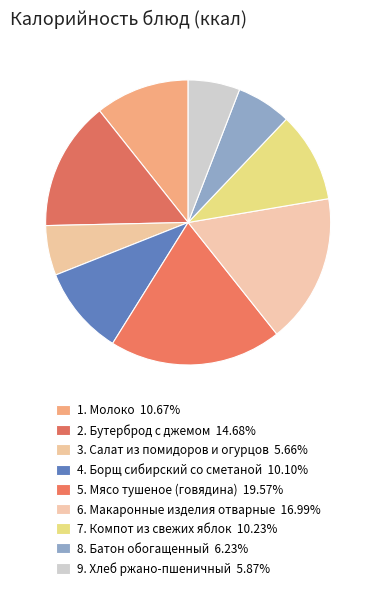

To the nearest percent, what is the average slice percentage?

11%